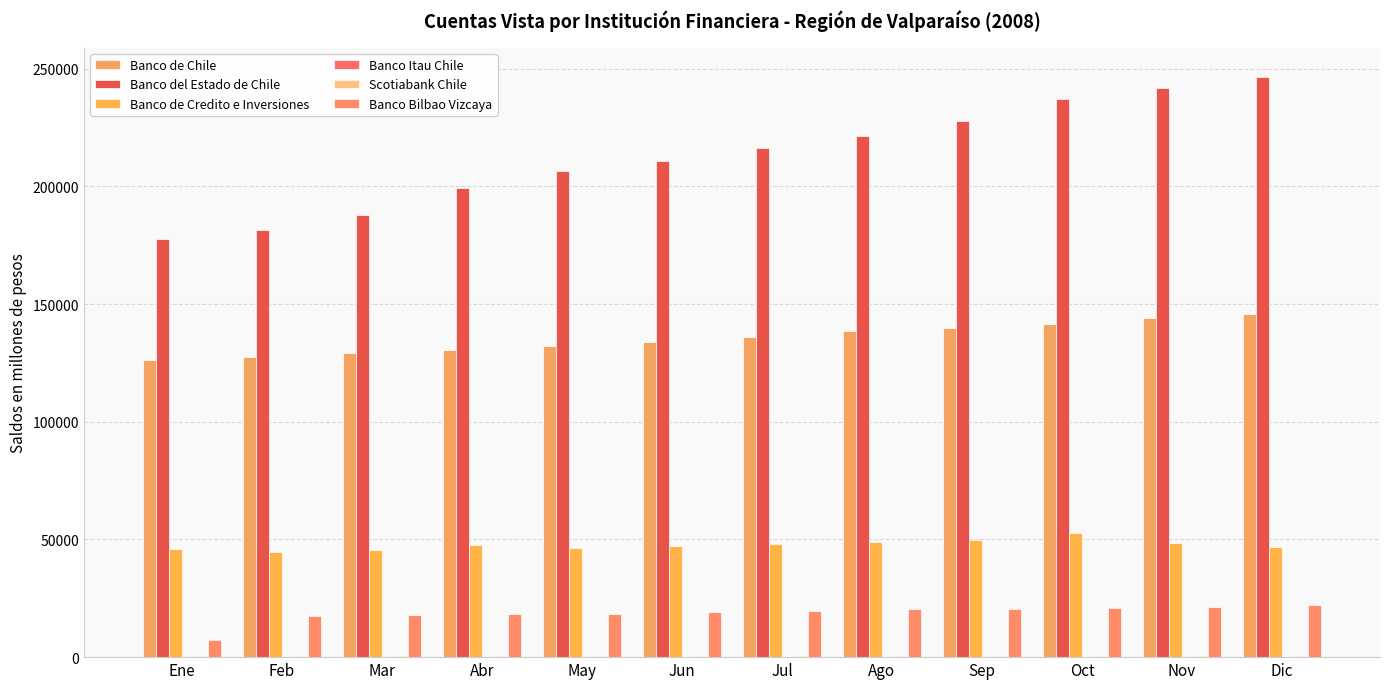

Reading right to left, what are all the values shown in this chart?

Banco de Chile: Dic=145743	Nov=143927	Oct=141387	Sep=139856	Ago=138376	Jul=135880	Jun=134057	May=132143	Abr=130625	Mar=129137	Feb=127560	Ene=126136
Banco del Estado de Chile: Dic=246530	Nov=241915	Oct=237270	Sep=227964	Ago=221246	Jul=216272	Jun=210641	May=206664	Abr=199122	Mar=187632	Feb=181593	Ene=177466
Banco de Credito e Inversiones: Dic=46760	Nov=48550	Oct=52924	Sep=49921	Ago=48714	Jul=48045	Jun=47374	May=46213	Abr=47766	Mar=45466	Feb=44718	Ene=45954
Banco Itau Chile: Dic=46	Nov=46	Oct=46	Sep=44	Ago=44	Jul=43	Jun=40	May=42	Abr=42	Mar=34	Feb=39	Ene=46
Scotiabank Chile: Dic=611	Nov=620	Oct=610	Sep=608	Ago=597	Jul=609	Jun=605	May=592	Abr=594	Mar=584	Feb=577	Ene=569
Banco Bilbao Vizcaya: Dic=22014	Nov=21107	Oct=20952	Sep=20634	Ago=20264	Jul=19626	Jun=19072	May=18463	Abr=18330	Mar=17917	Feb=17562	Ene=7249